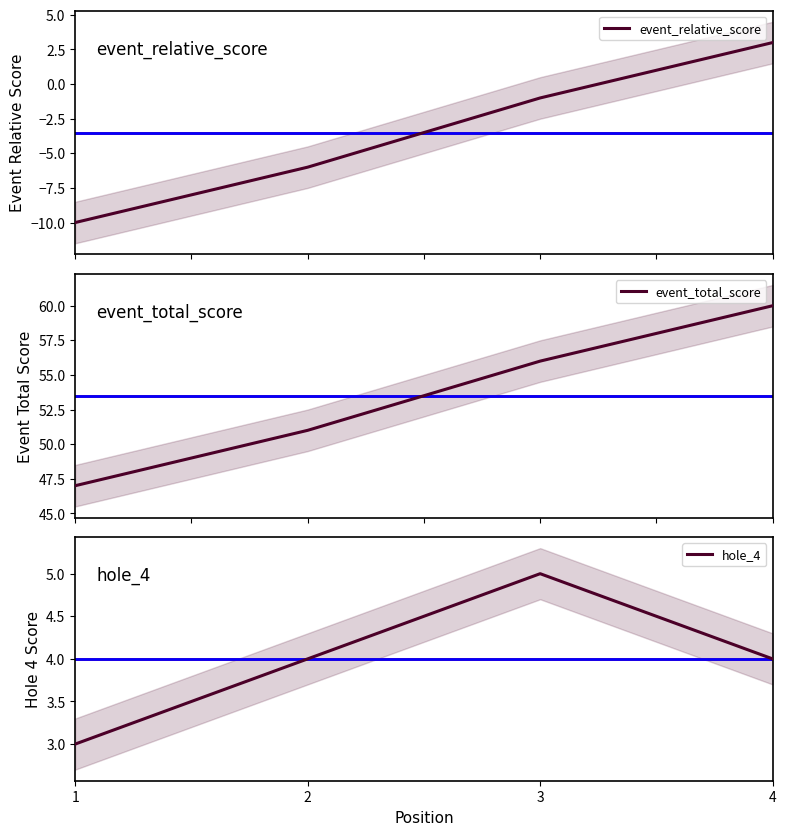

True or false: hole_4 and event_total_score intersect in this chart.

False